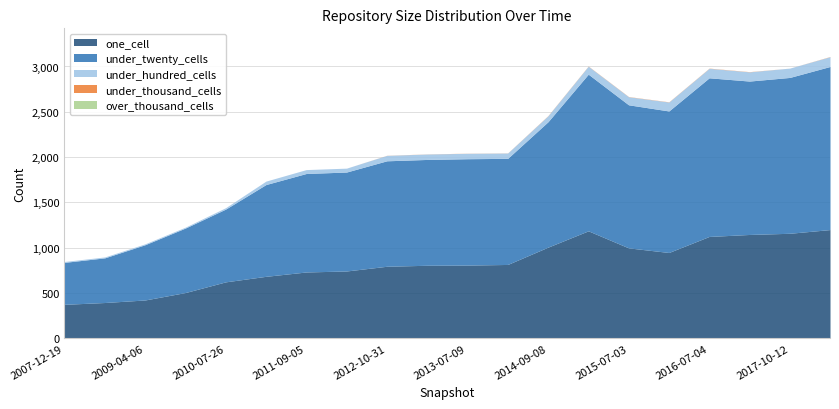

What is the difference between the maximum and second lowest values in the under_hundred_cells series?

98